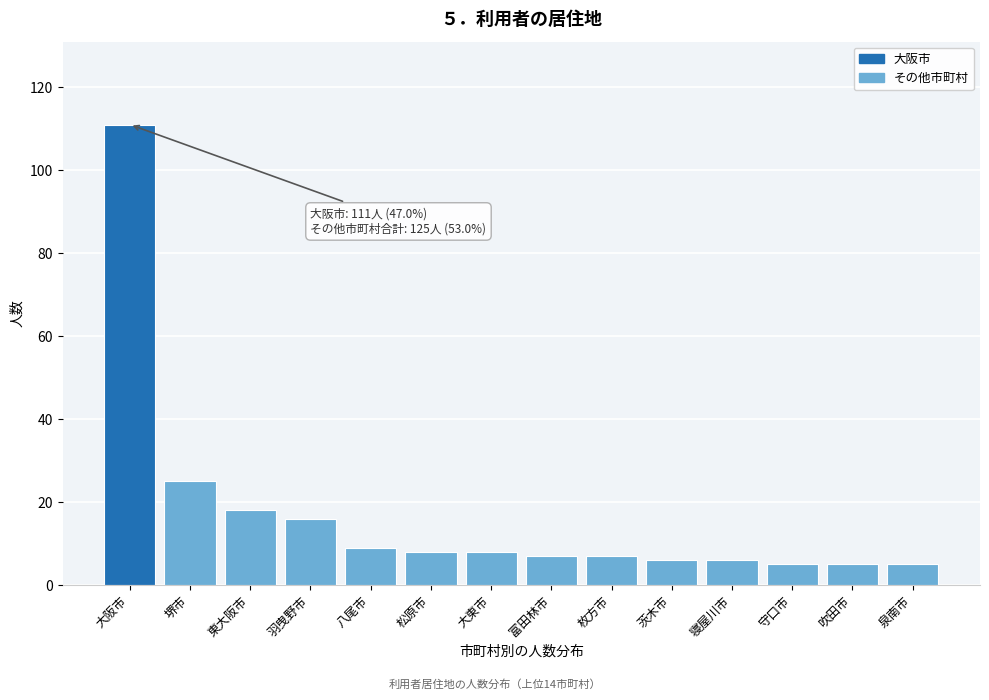

Reading left to right, transcribe all the data shown in this chart.

111	25	18	16	9	8	8	7	7	6	6	5	5	5